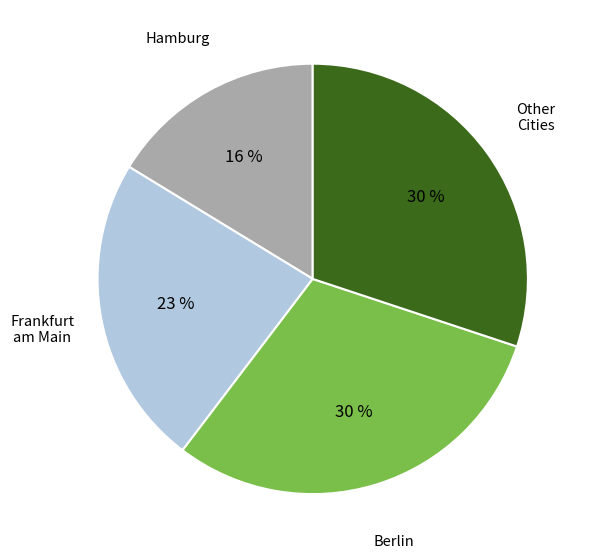

How many slices are in this pie chart?

4